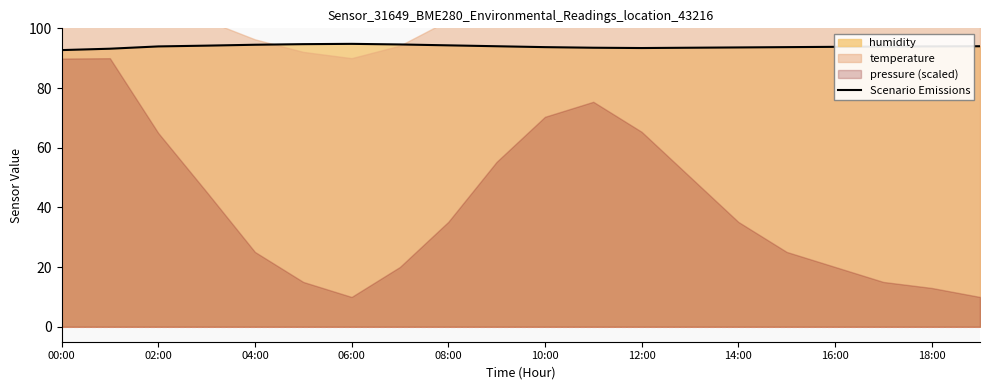

True or false: Scenario Emissions has a value of 93.4 at 12:00.

True